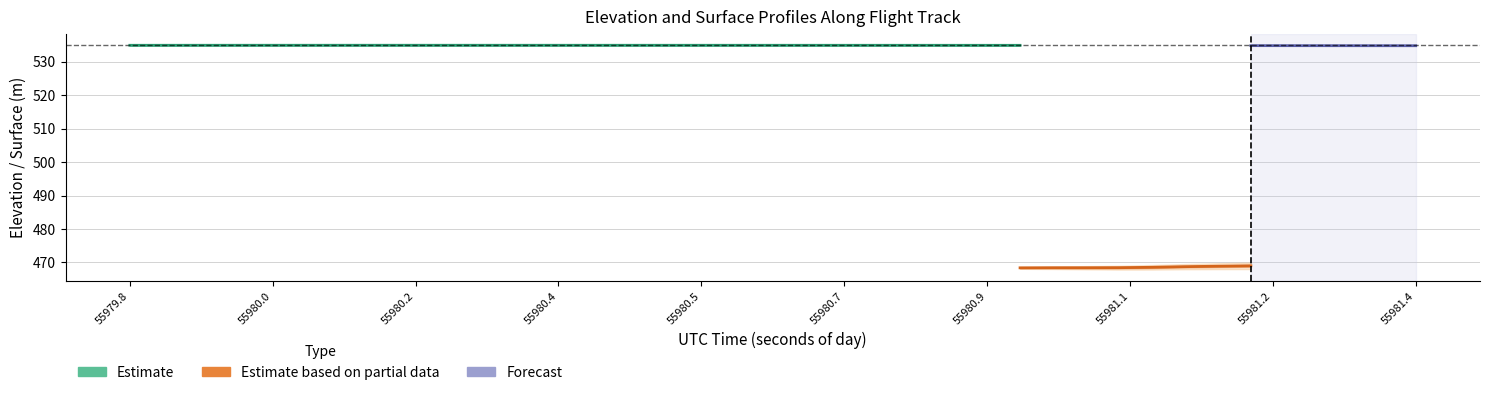

Does the chart display data point markers on the line(s)?

No